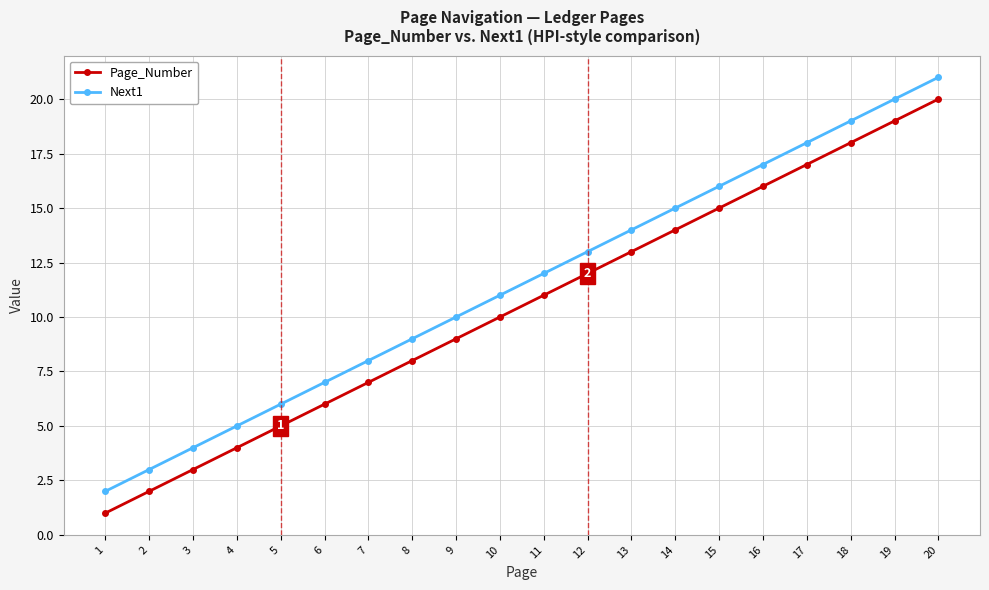

What is the spread (max minus min) of values at 9?

1